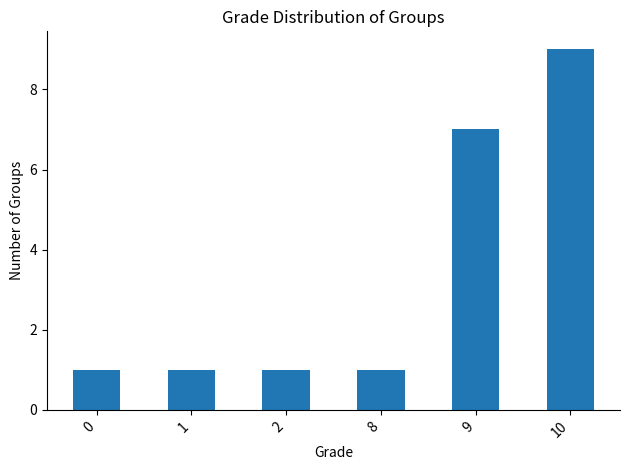

Reading left to right, what are all the values shown in this chart?

1	1	1	1	7	9